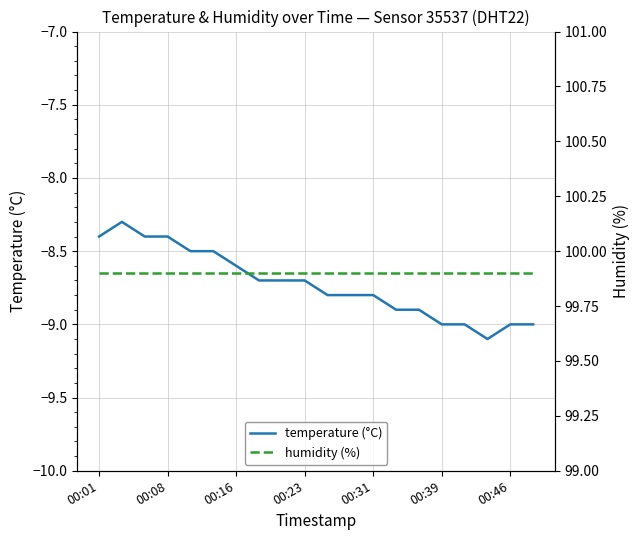

Reading left to right, what are all the values shown in this chart?

temperature (°C): -8.4	-8.3	-8.4	-8.4	-8.5	-8.5	-8.6	-8.7	-8.7	-8.7	-8.8	-8.8	-8.8	-8.9	-8.9	-9.0	-9.0	-9.1	-9.0	-9.0
humidity (%): 99.9	99.9	99.9	99.9	99.9	99.9	99.9	99.9	99.9	99.9	99.9	99.9	99.9	99.9	99.9	99.9	99.9	99.9	99.9	99.9